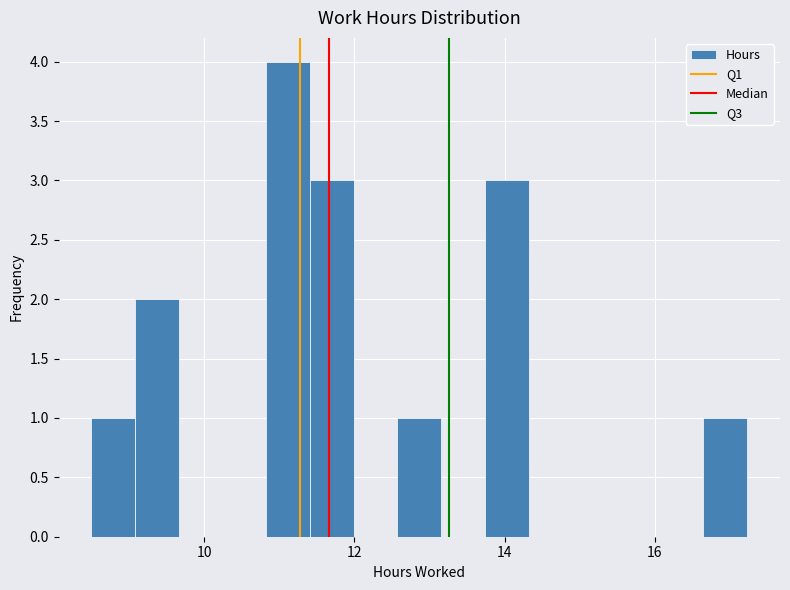

Around what value on the x-axis is the tallest bar? Give the approximate position of its centre, as read against the axis.

11.2